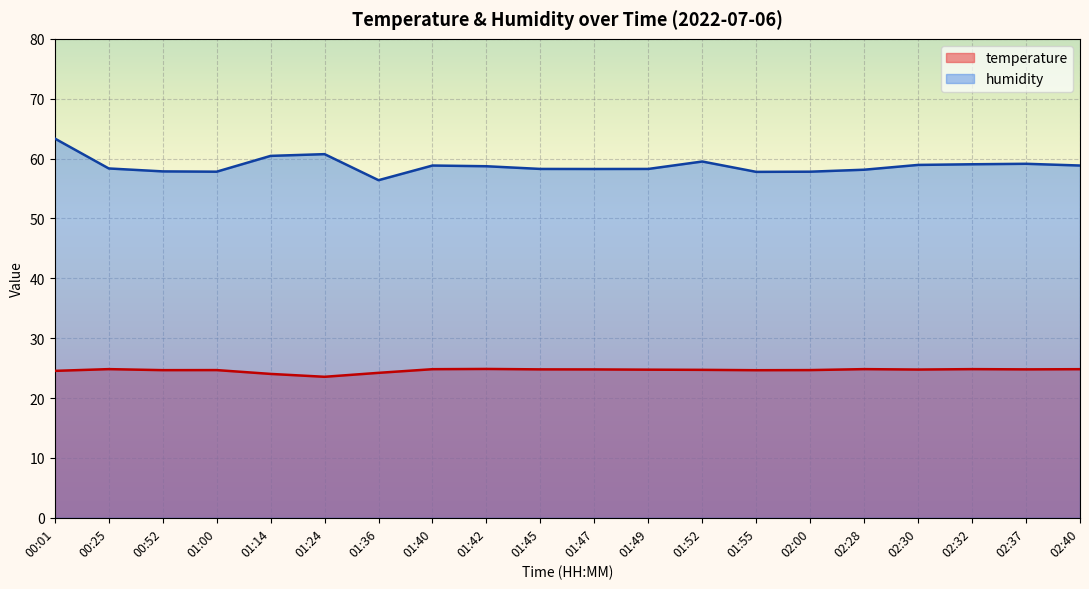

At which category is the sum across all series the highest?

00:01